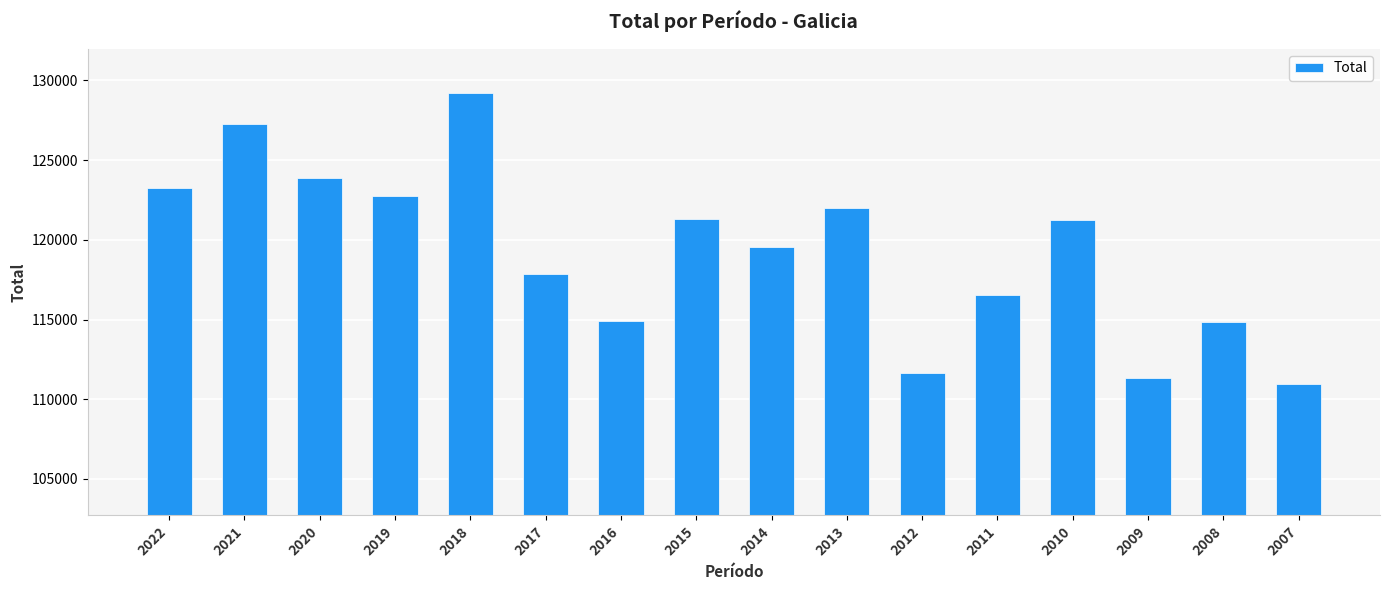

At which label does the data first exceed 121246?

2022